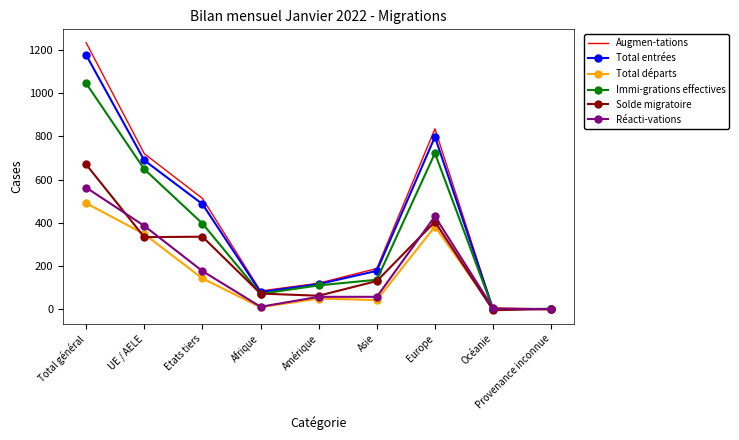

What is the maximum value for Solde migratoire?

670